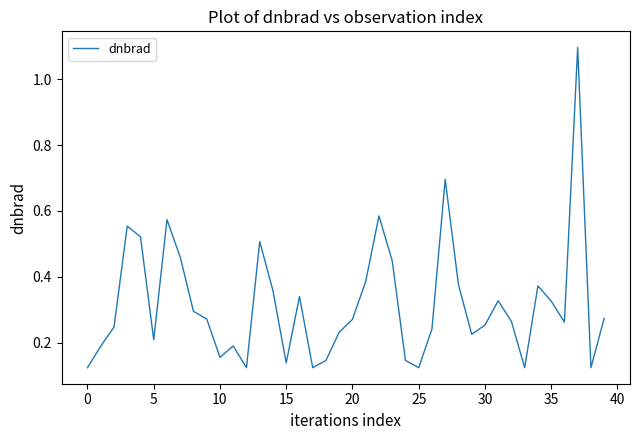

What is the maximum value shown in the chart?

1.1